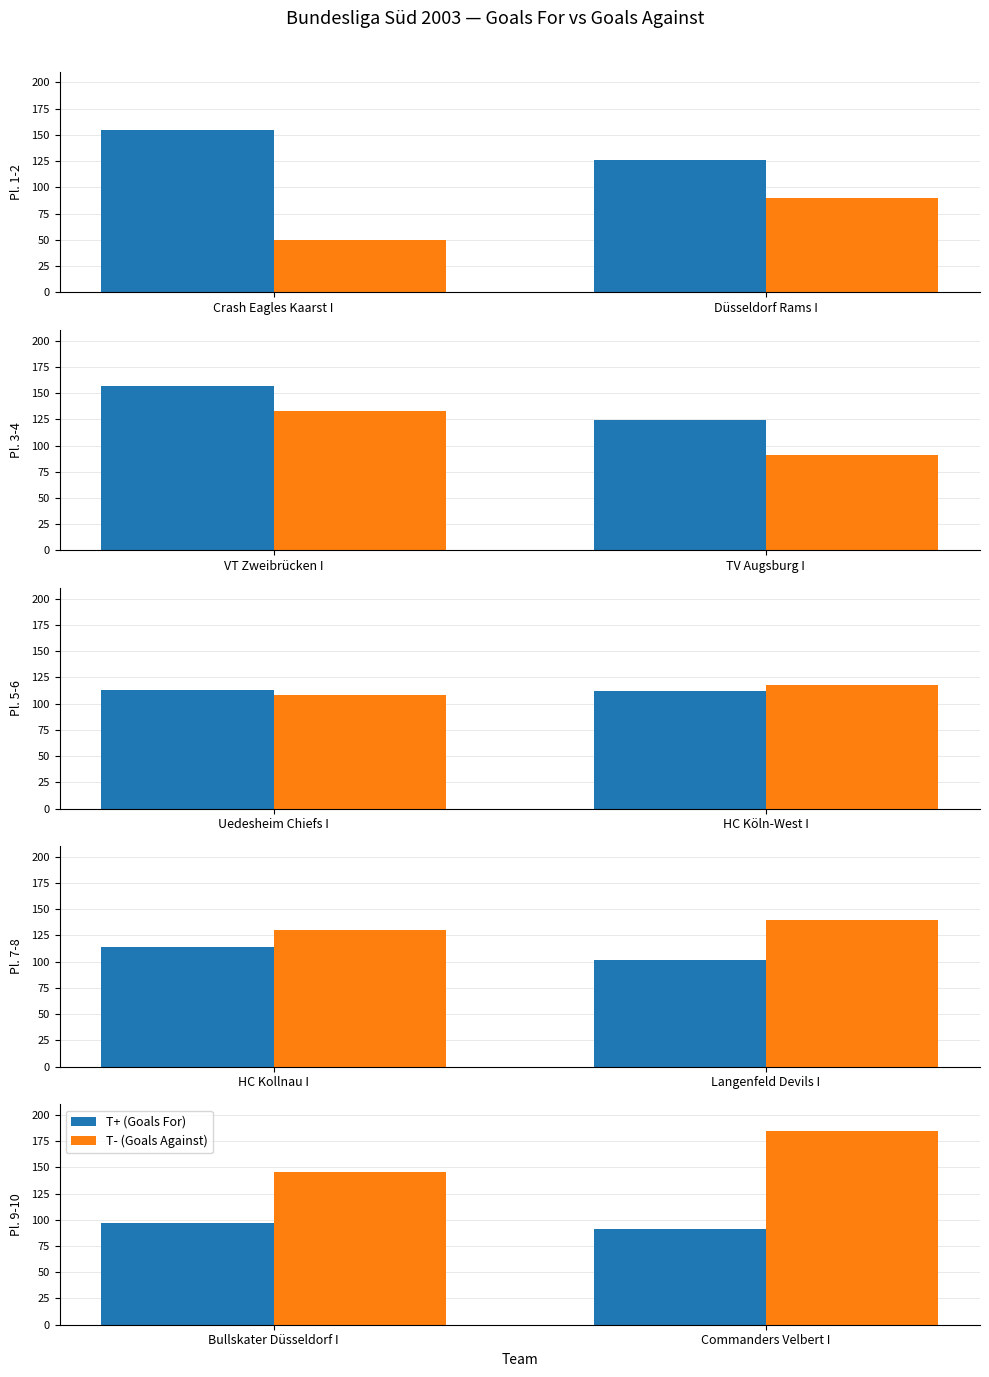

How many distinct data groups are displayed?

2